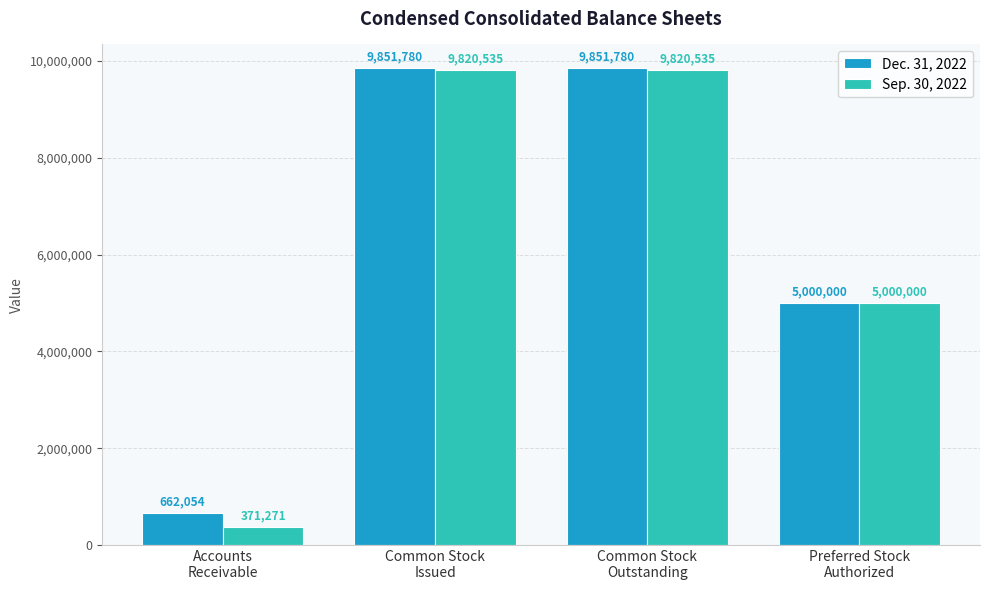

What position from the right is Common Stock
Issued?

3